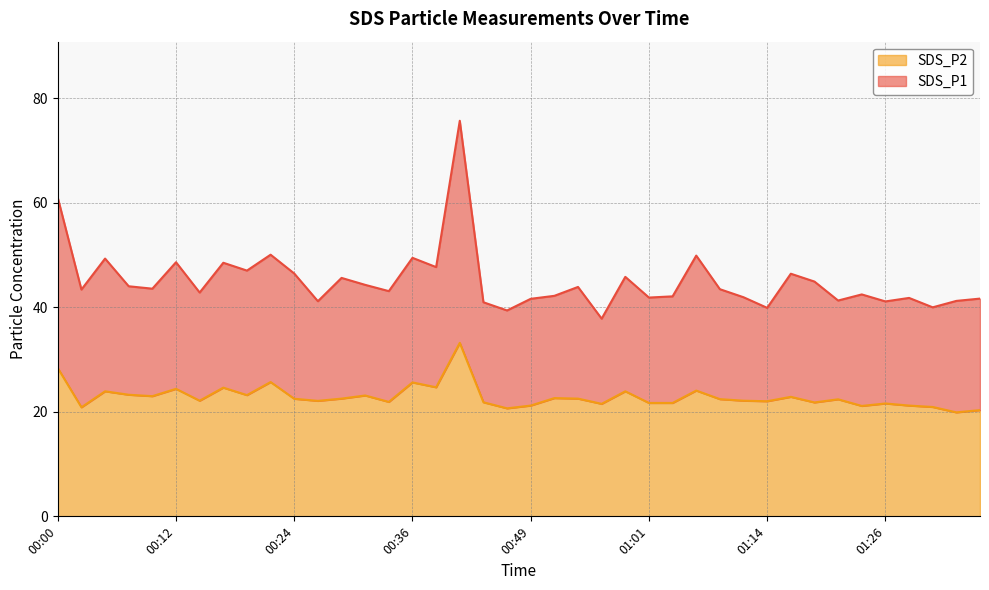

Where is the first local maximum for SDS_P2?

00:04